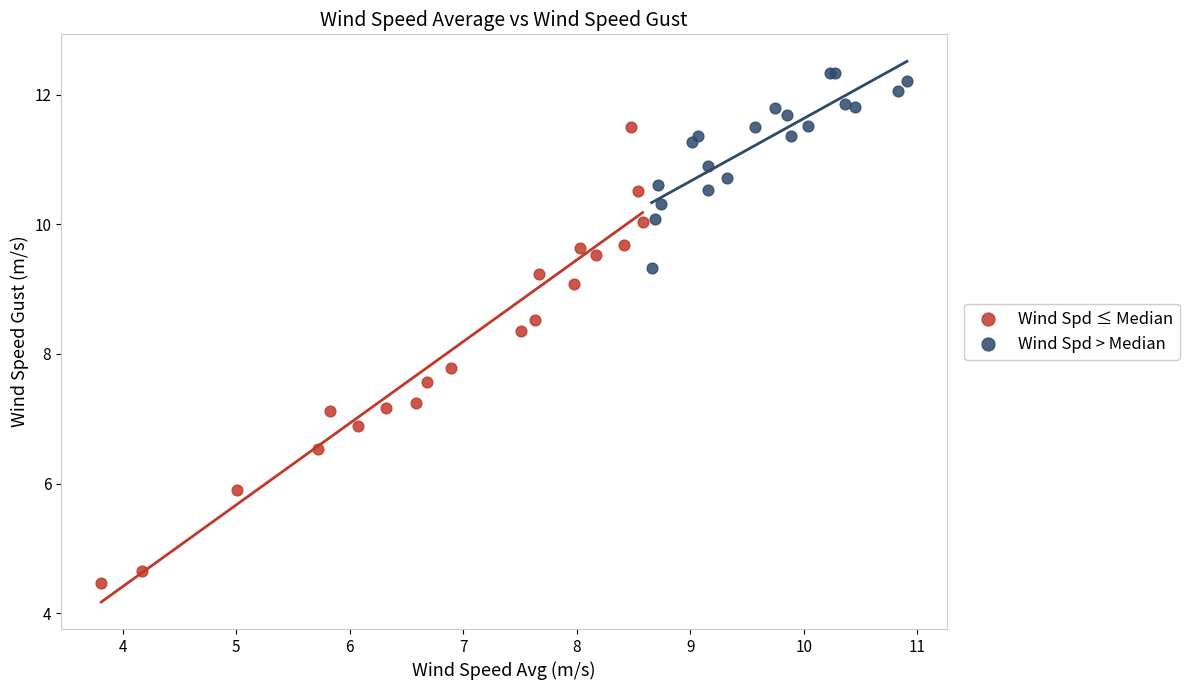

What are all the series names shown in the legend?

Wind Spd ≤ Median, Wind Spd > Median